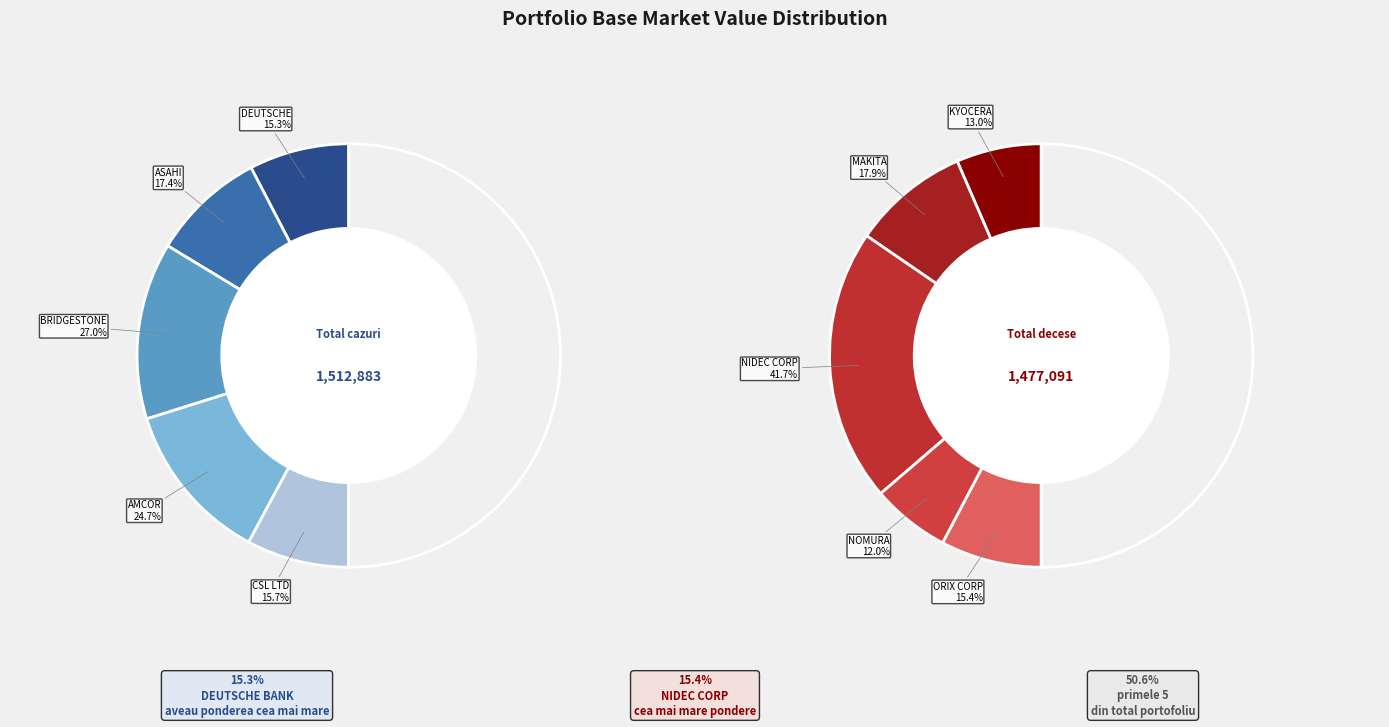

What portion of the pie excludes CSL LTD?

92.1%